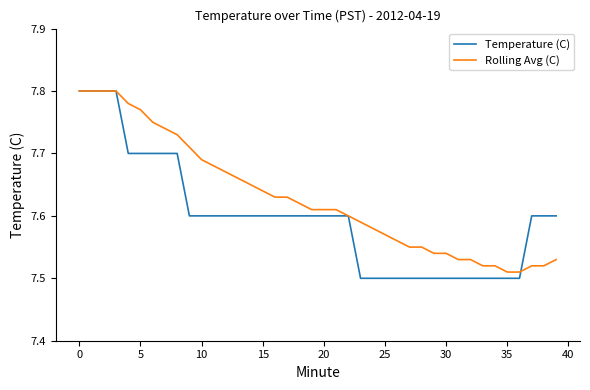

List the series in order of their overall mean, highest first.

Rolling Avg (C), Temperature (C)